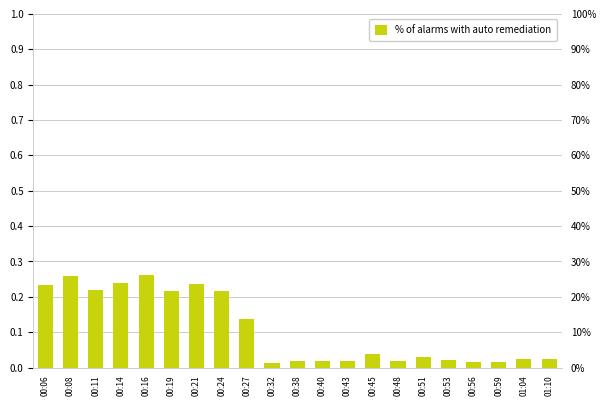

What is the sum of the values at 01:04 and 00:27?

0.2